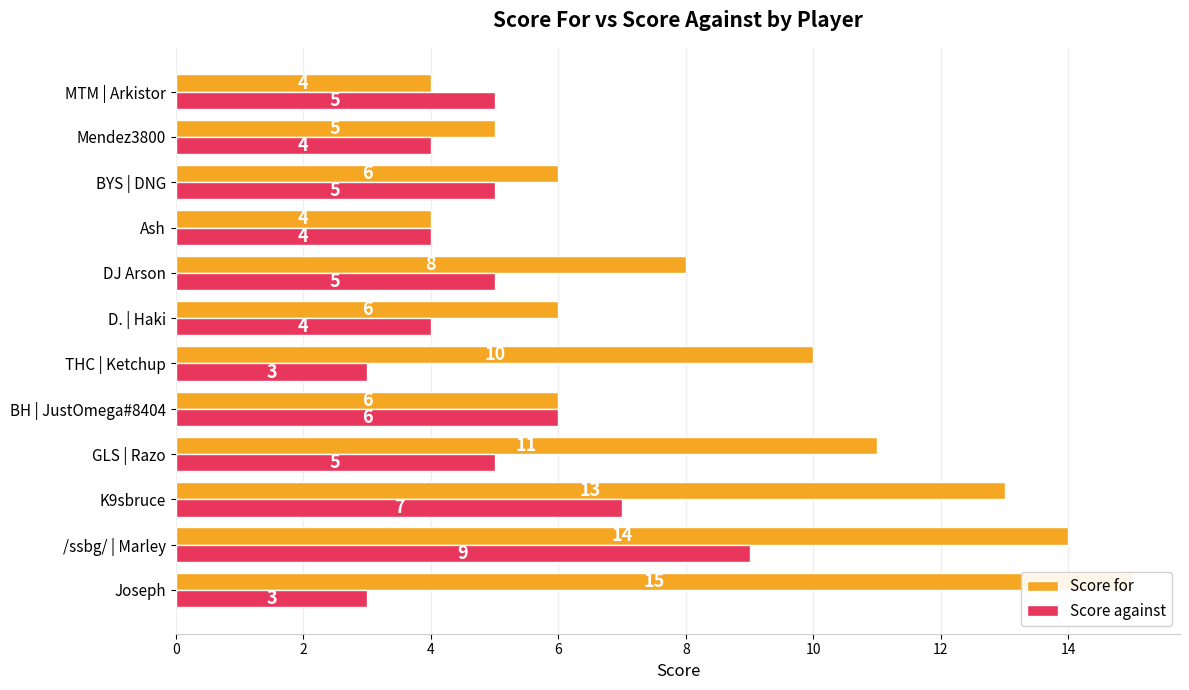

How many data points in Score for are less than 8?

6